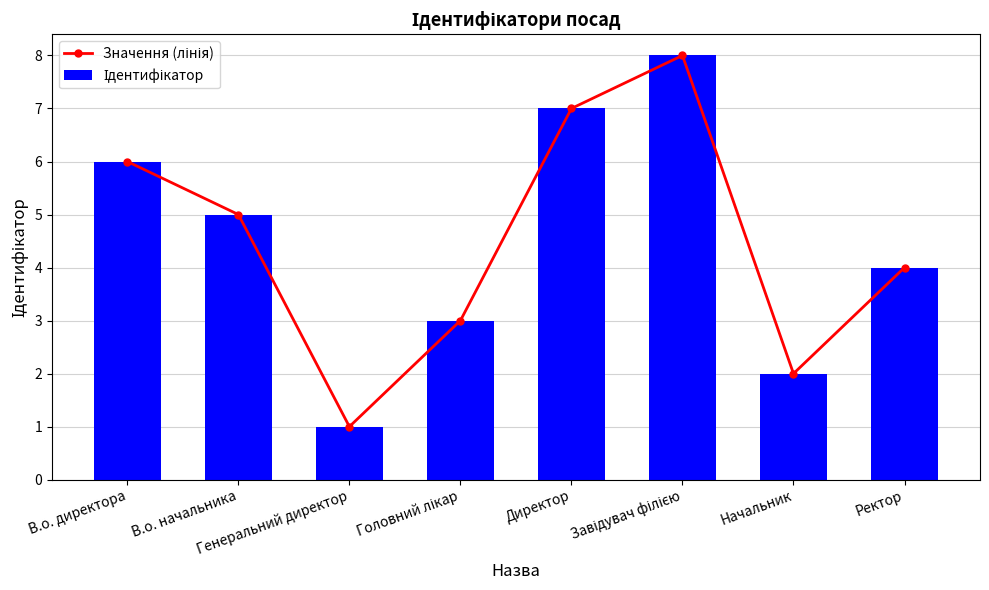

Which series has the largest total across all categories?

Значення (лінія)